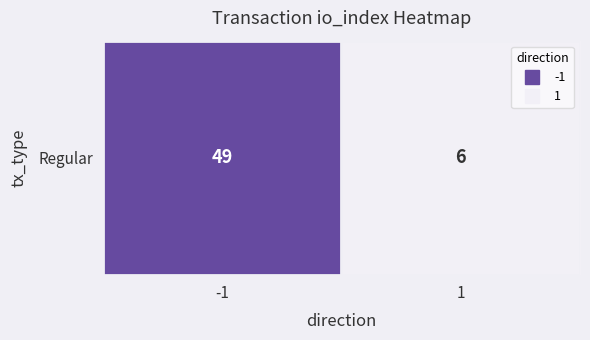

What is the difference between the maximum and minimum values?

43